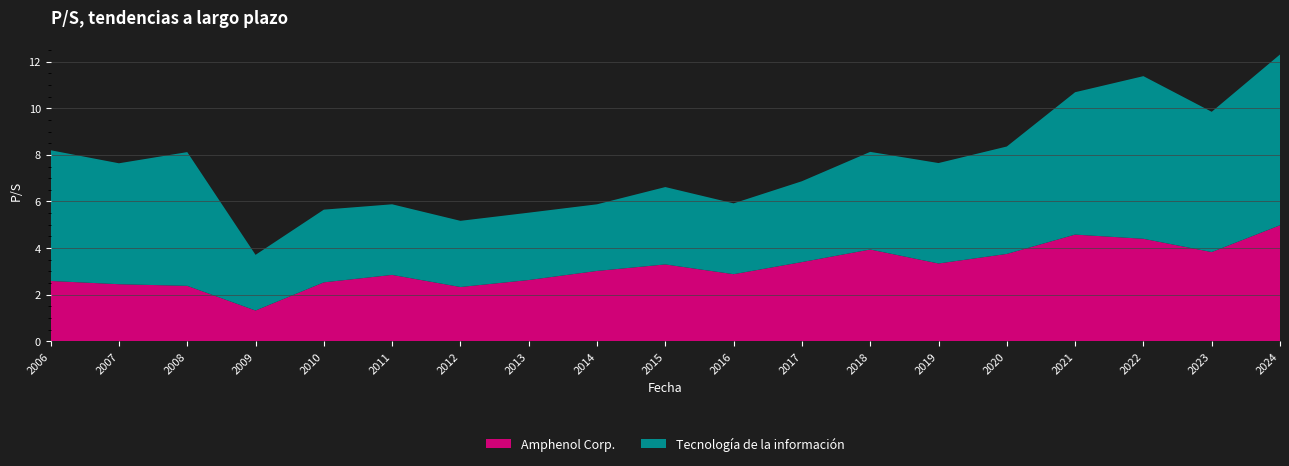

Reading left to right, what are all the values shown in this chart?

Amphenol Corp.: 2006=2.6	2007=2.5	2008=2.4	2009=1.3	2010=2.5	2011=2.9	2012=2.3	2013=2.6	2014=3.0	2015=3.3	2016=2.9	2017=3.4	2018=3.9	2019=3.3	2020=3.8	2021=4.6	2022=4.4	2023=3.8	2024=5.0
Tecnología de la información: 2006=5.6	2007=5.2	2008=5.7	2009=2.4	2010=3.1	2011=3.0	2012=2.8	2013=2.9	2014=2.9	2015=3.3	2016=3.0	2017=3.5	2018=4.2	2019=4.3	2020=4.6	2021=6.1	2022=7.0	2023=6.0	2024=7.3